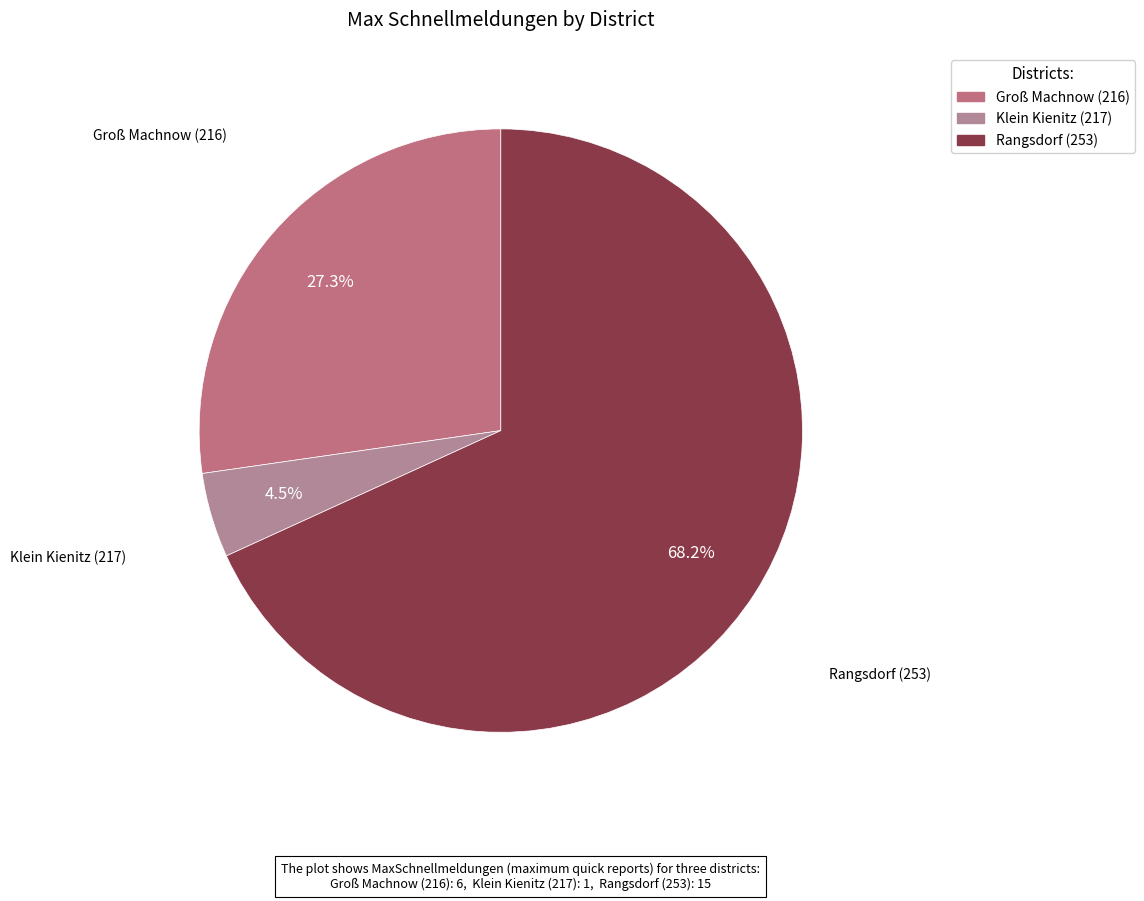

Is there a majority slice in this chart?

Yes